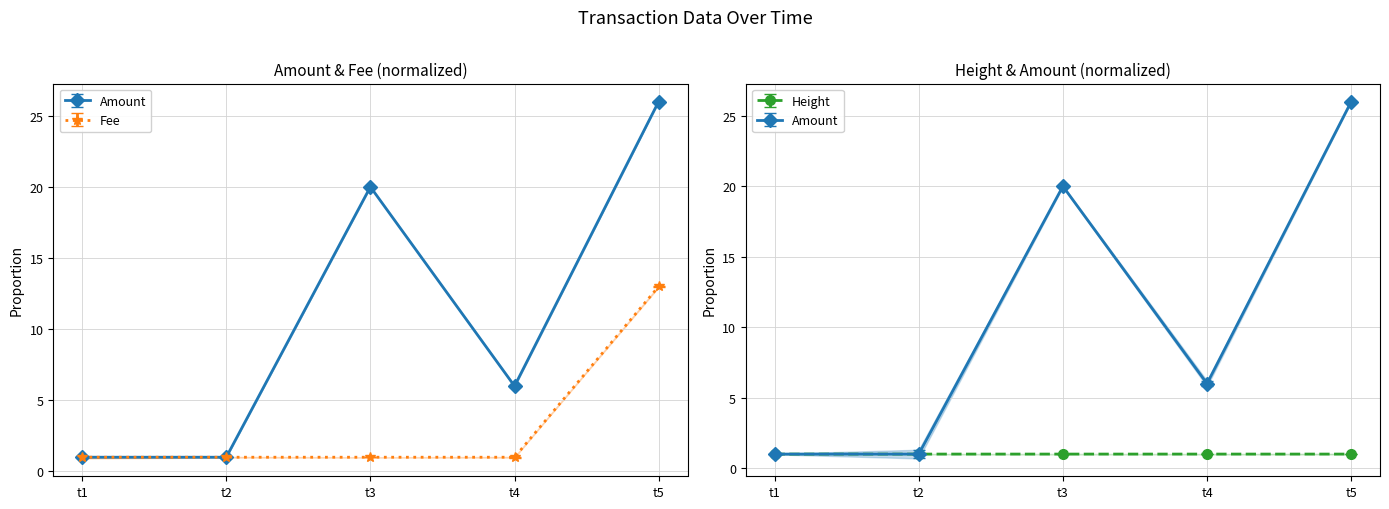

The value of Height at t1 is 1.0. True or false?

True